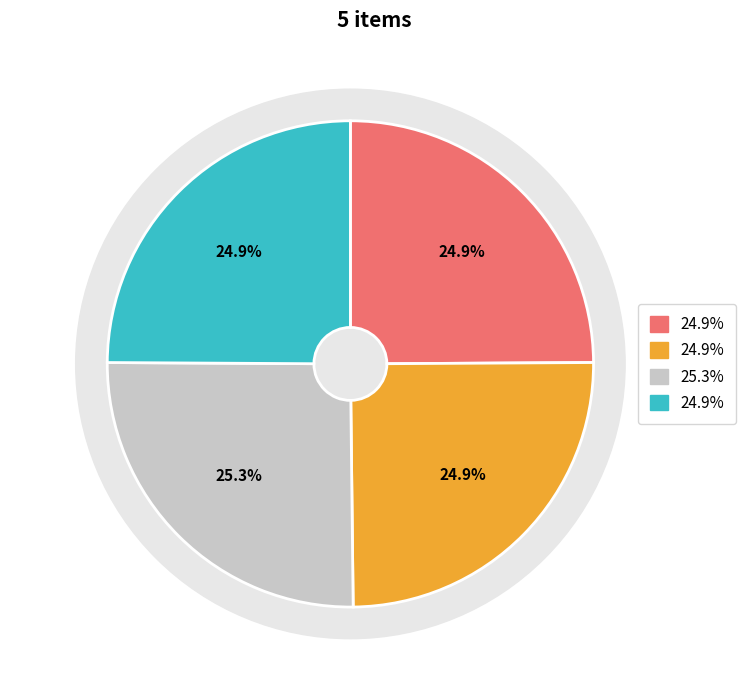

To the nearest percent, what is the average slice percentage?

25%